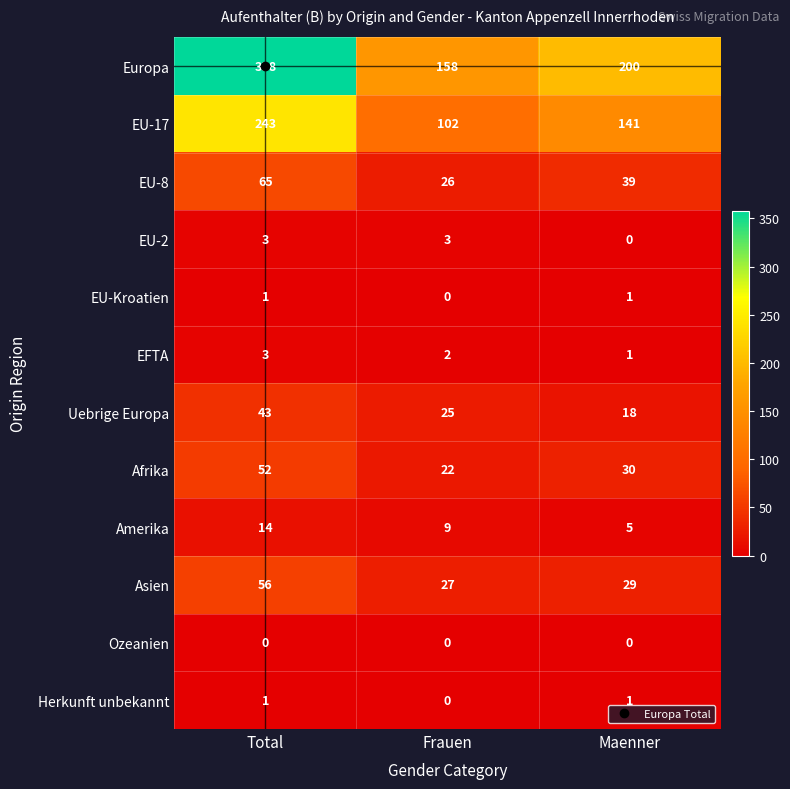

At which category is the sum across all series the highest?

Total